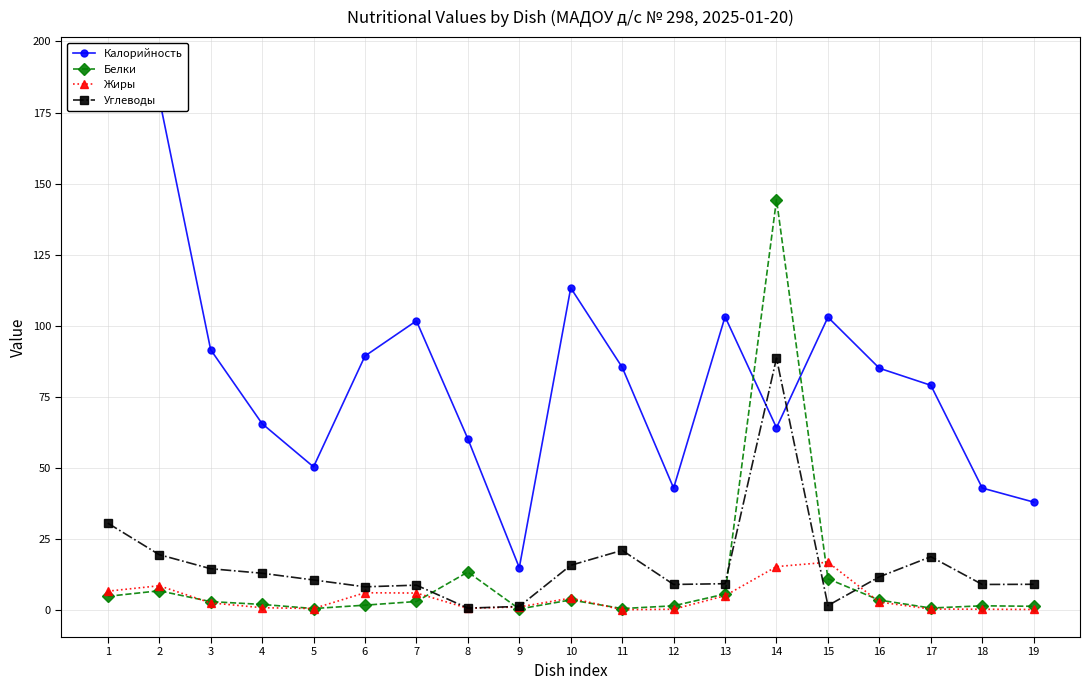

Rank the categories by Белки value from highest to lowest.

14, 8, 15, 2, 13, 1, 10, 16, 7, 3, 4, 6, 12, 18, 19, 17, 5, 11, 9